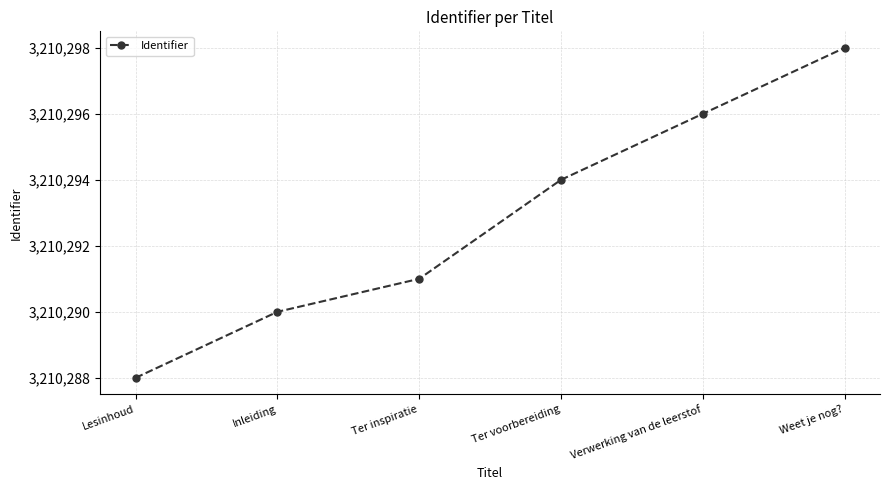

The value at Ter voorbereiding is 3210294. True or false?

True